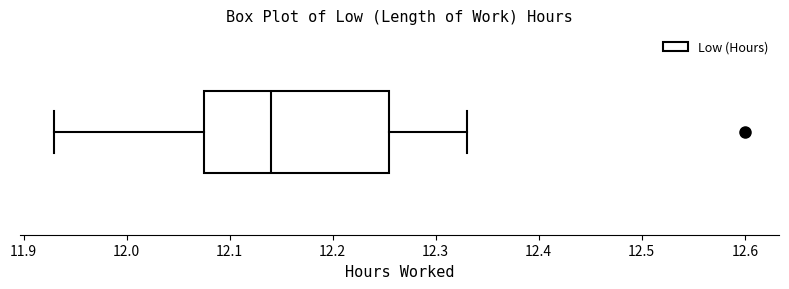

Read this box plot against the x-axis: the position of the median line, the range covered by the box, and the ends of both whiskers. The values are not printed on the chart, so give them approximately, as read against the axis.

median 12.14, box 12.08 to 12.26, whiskers 11.93 to 12.33